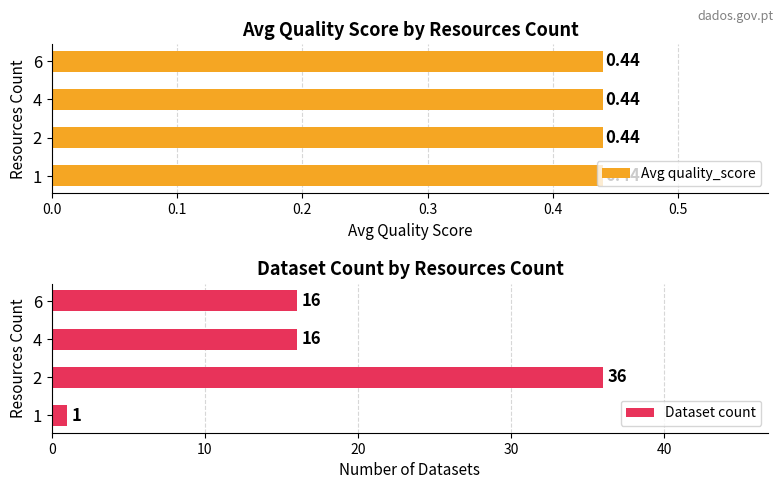

The value of Dataset count at 6 is 9.4. True or false?

False